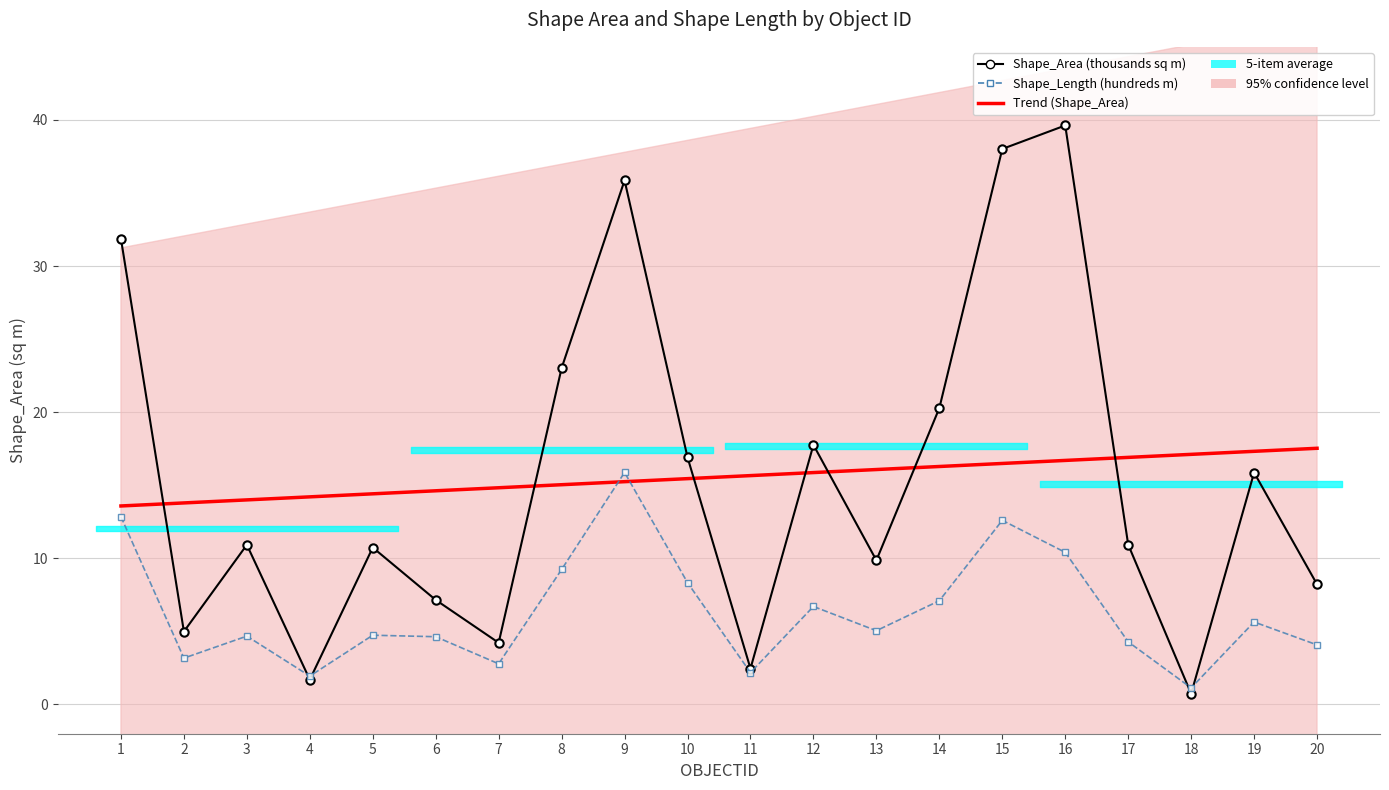

At which label does Shape_Area (thousands sq m) reach its peak?

16